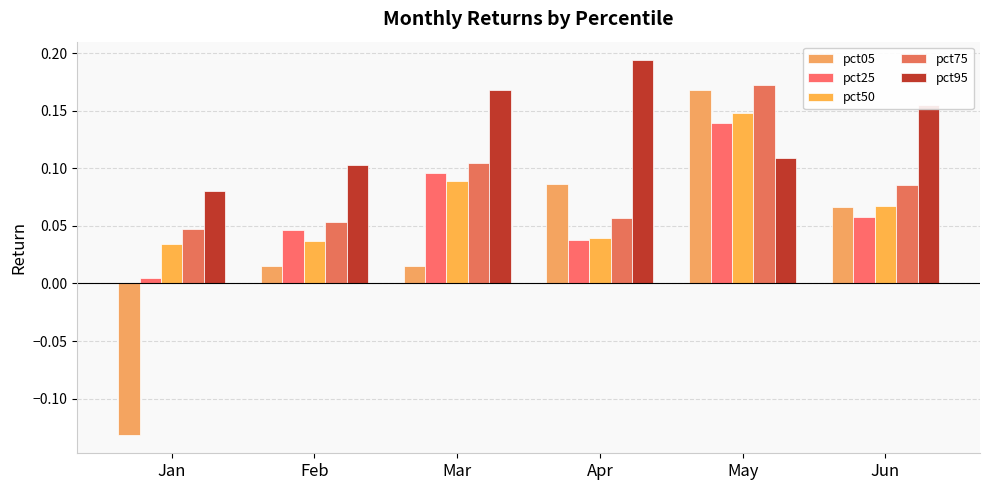

Rank the series by their maximum value, from highest to lowest.

pct95, pct75, pct05, pct50, pct25